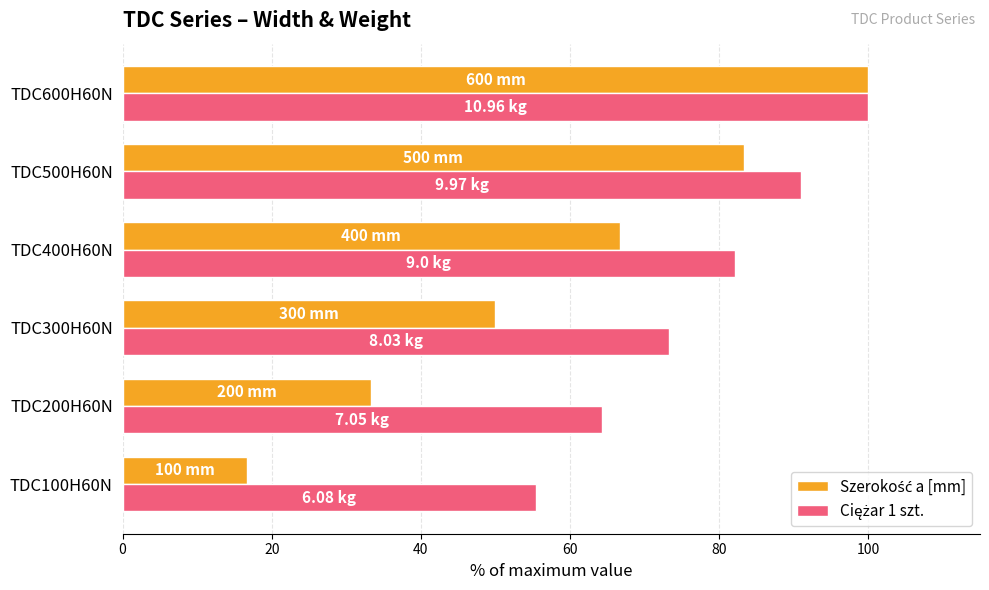

What is the spread (max minus min) of values at TDC400H60N?

15.5